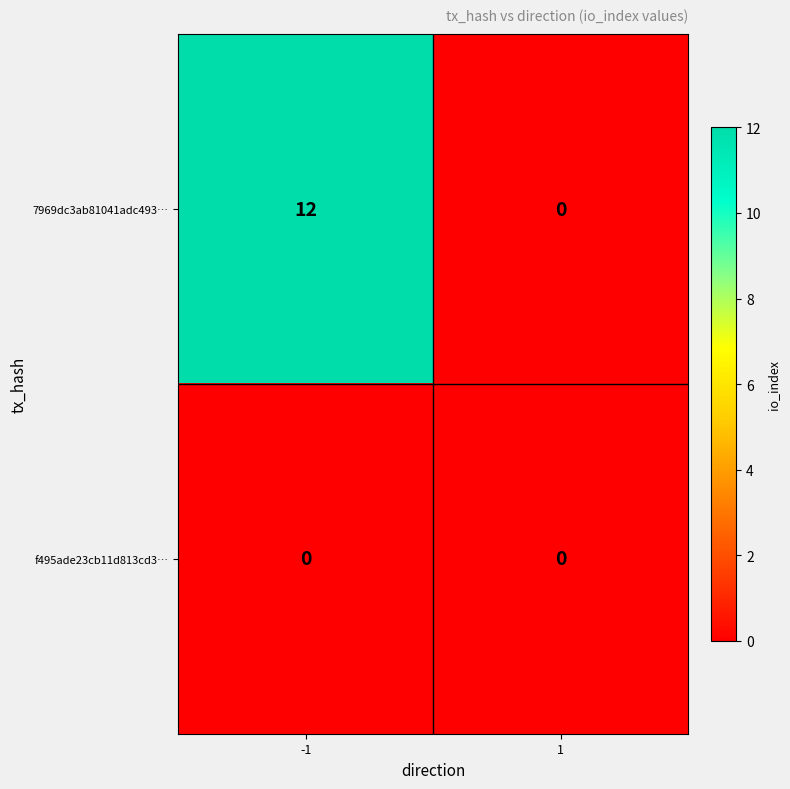

Rank the series by their average value, from lowest to highest.

f495ade23cb11d813cd3…, 7969dc3ab81041adc493…